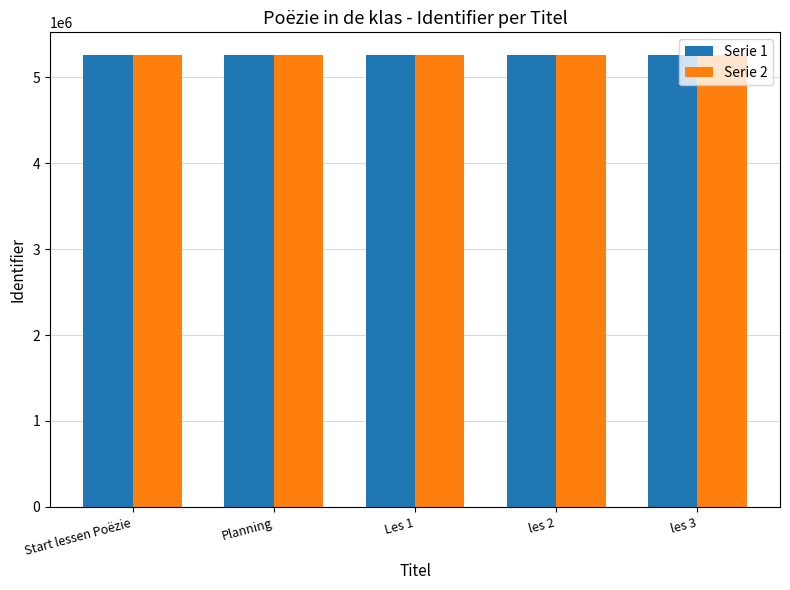

What is the total value across all series at Start lessen Poëzie?

10524157